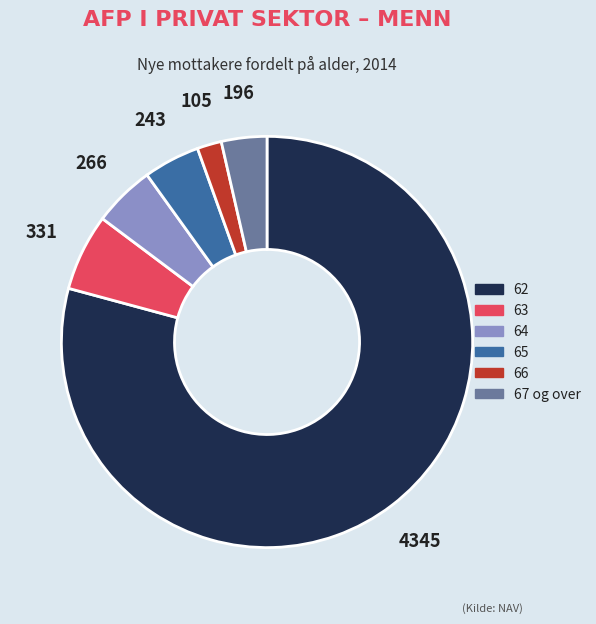

Combined, do 67 og over and 64 account for over 50%?

No